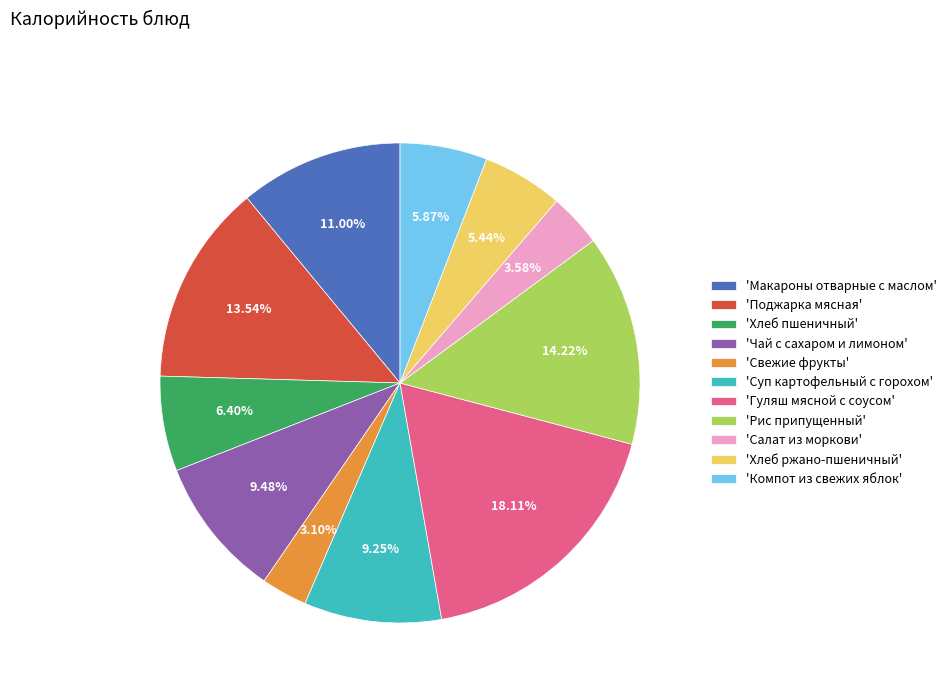

How many slices are in this pie chart?

11